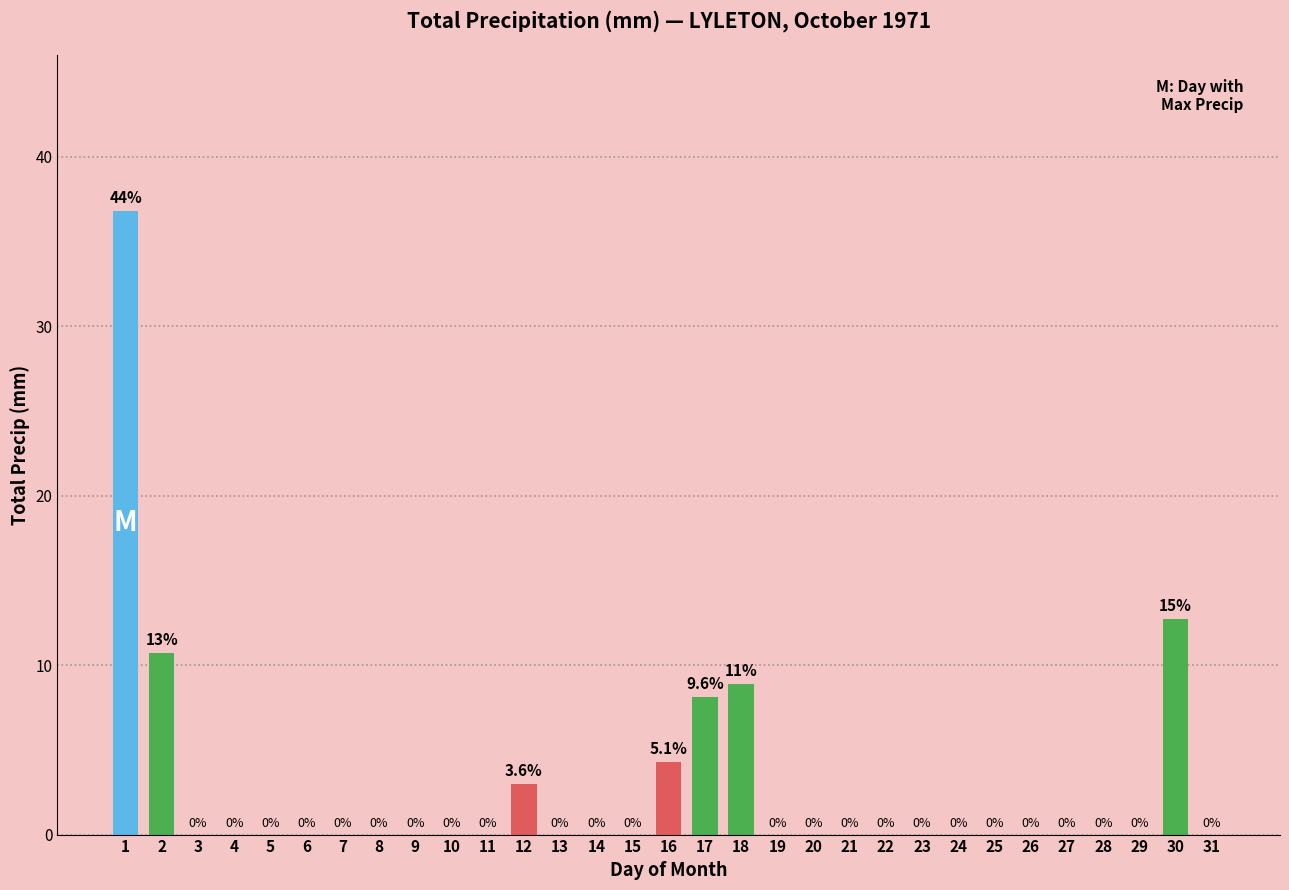

Reading left to right, list all the values displayed in this chart.

1=36.8	2=10.7	3=0.0	4=0.0	5=0.0	6=0.0	7=0.0	8=0.0	9=0.0	10=0.0	11=0.0	12=3.0	13=0.0	14=0.0	15=0.0	16=4.3	17=8.1	18=8.9	19=0.0	20=0.0	21=0.0	22=0.0	23=0.0	24=0.0	25=0.0	26=0.0	27=0.0	28=0.0	29=0.0	30=12.7	31=0.0